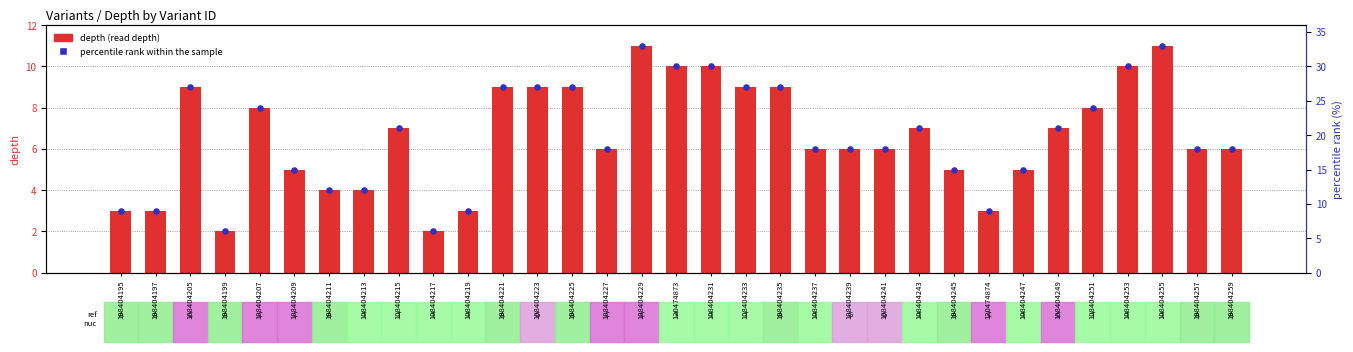

Which series reaches the minimum Y coordinate?

depth